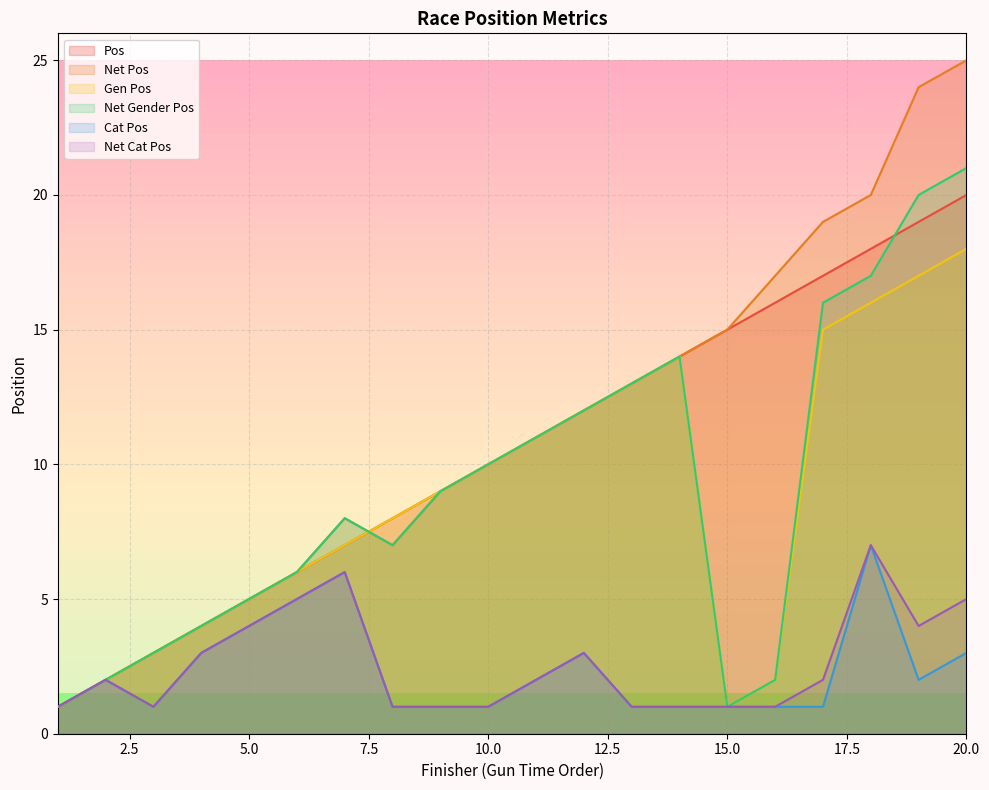

Which label corresponds to the smallest value in the chart?

1